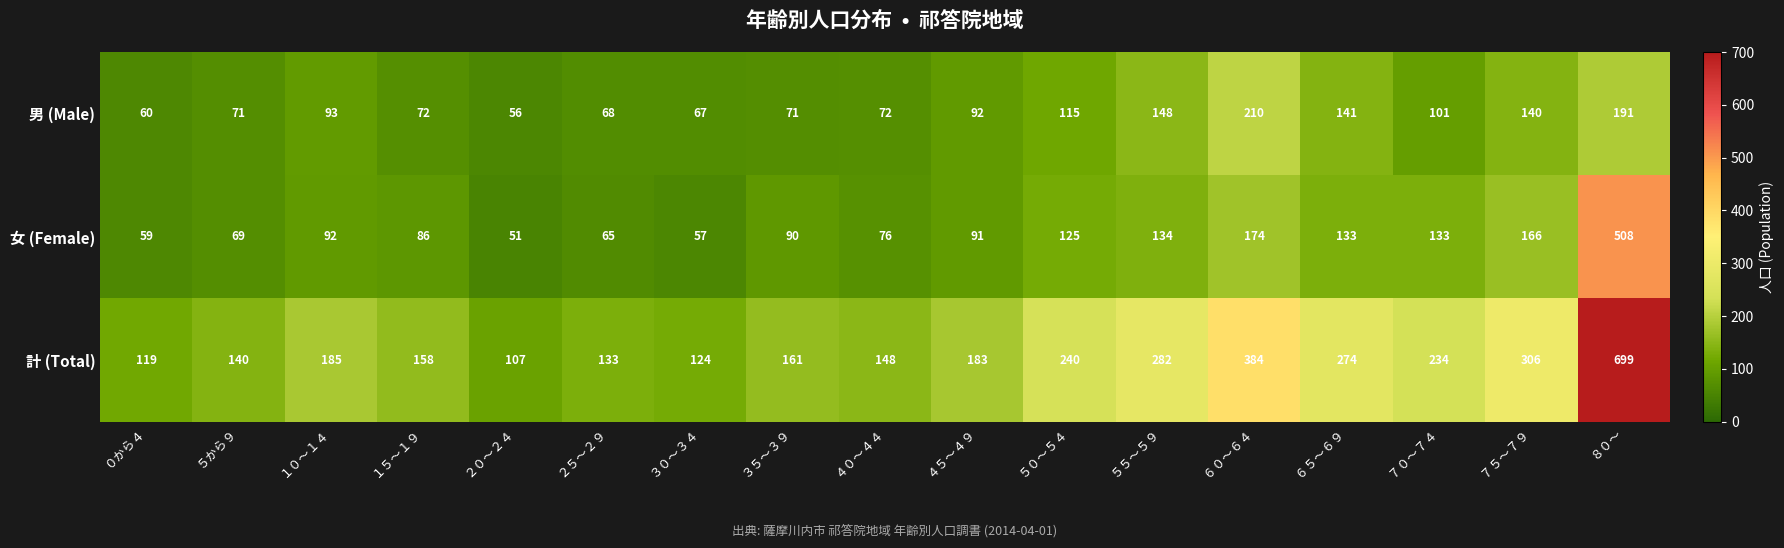

How many distinct data groups are displayed?

3